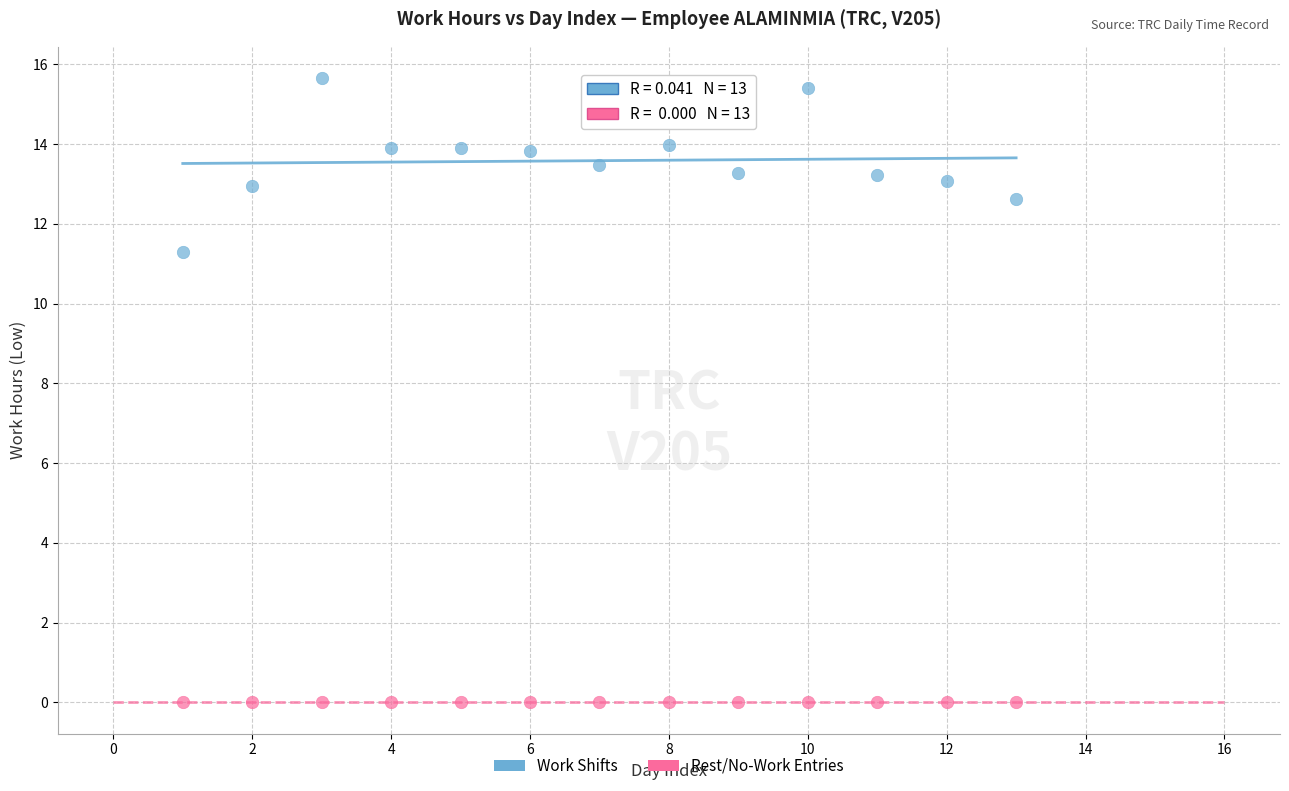

Which series reaches the maximum Y coordinate?

Work Shifts